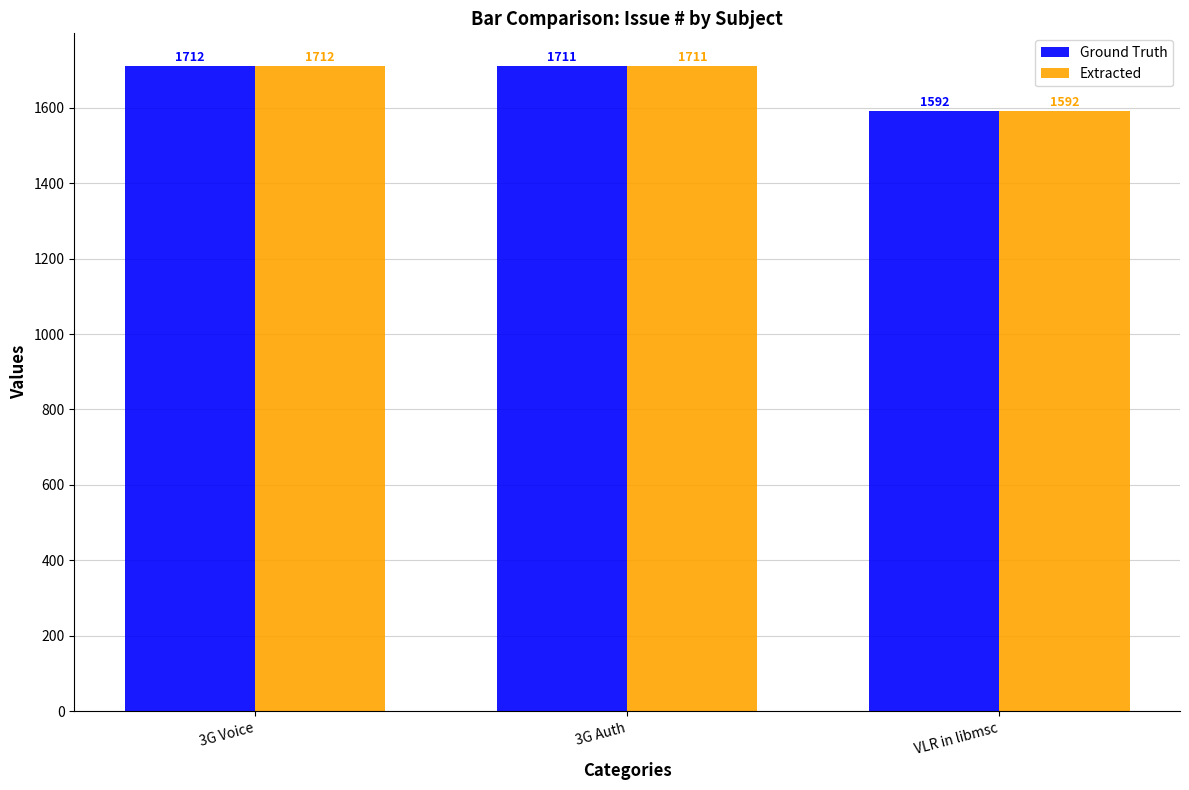

Is the value of Extracted at 3G Voice greater than the value of Ground Truth at 3G Auth?

Yes